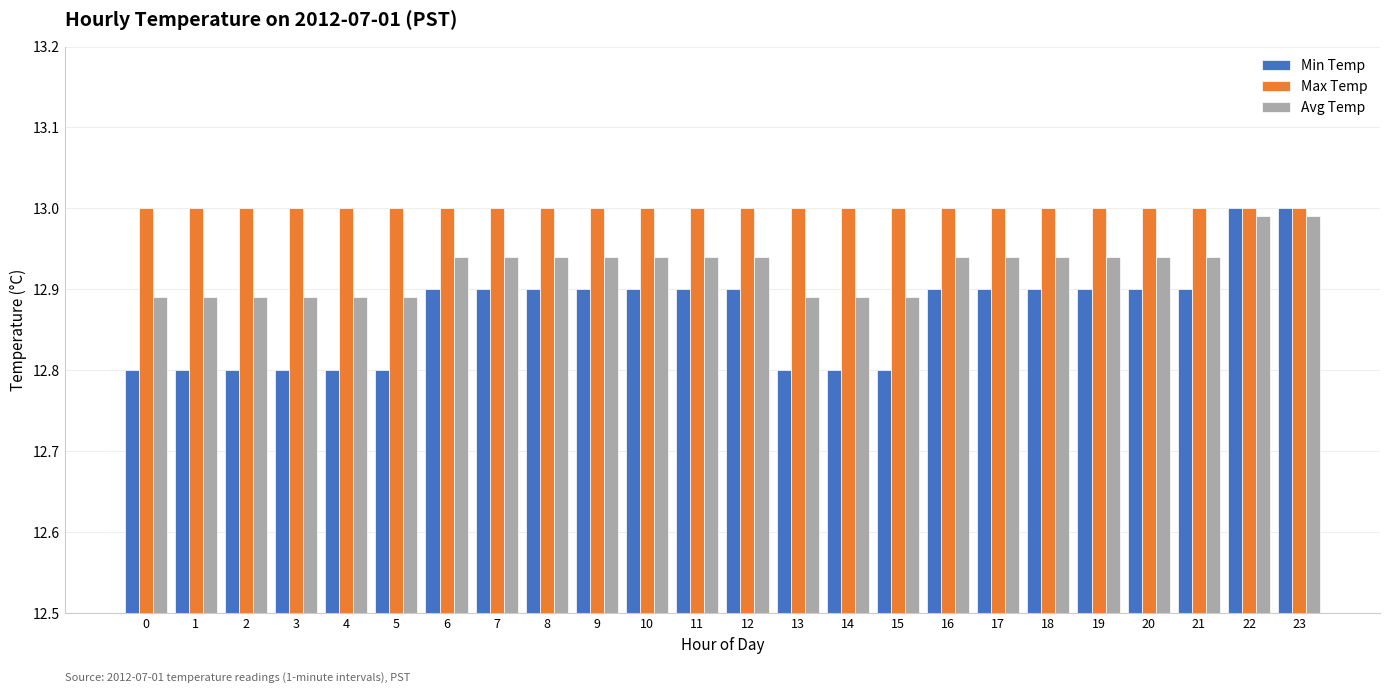

What is the difference between the maximum and minimum values in the Min Temp series?

0.2